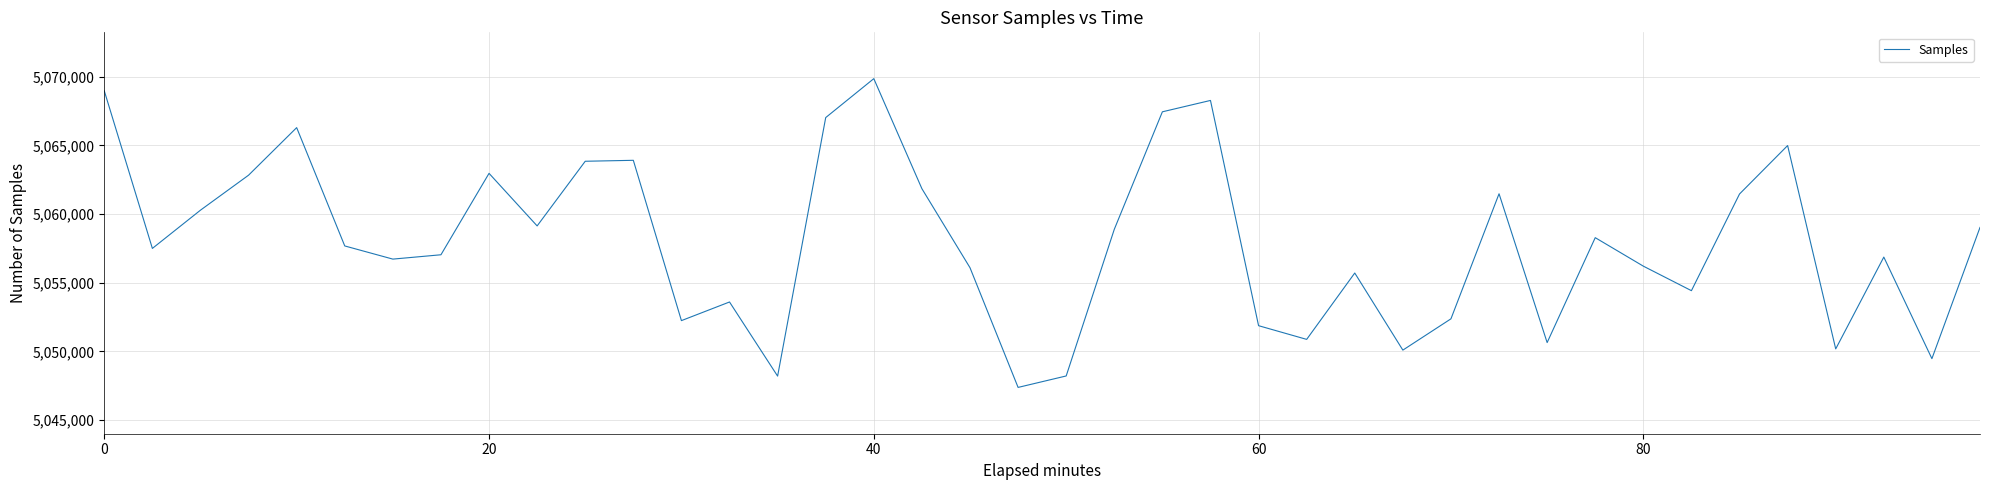

What is the smallest value displayed?

5047374